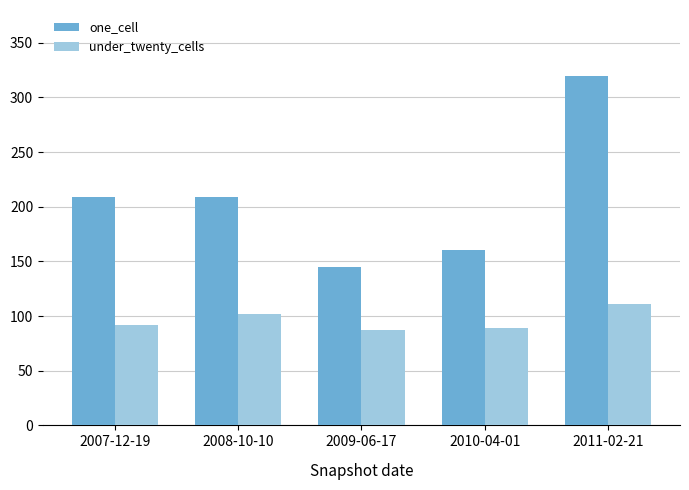

What is the label of the 1st bar from the right?

2011-02-21